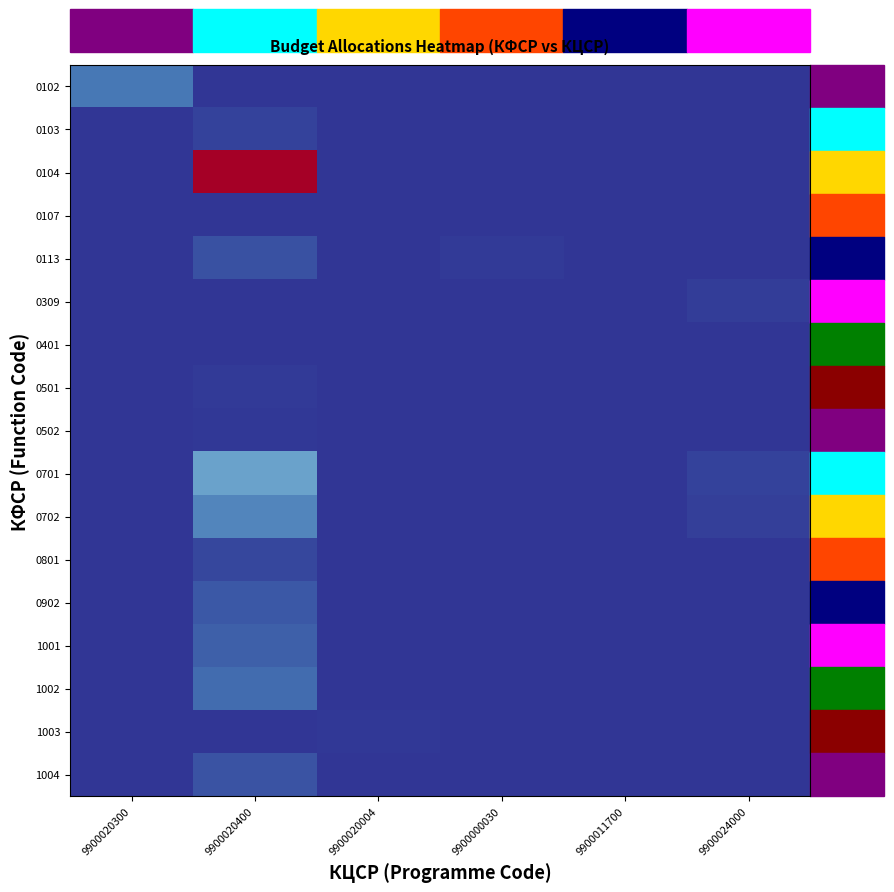

Reading right to left, transcribe all the data shown in this chart.

0102: 9900024000=0.0	9900011700=0.0	9900000030=0.0	9900020004=0.0	9900020400=0.0	9900020300=0.1
0103: 9900024000=0.0	9900011700=0.0	9900000030=0.0	9900020004=0.0	9900020400=0.0	9900020300=0.0
0104: 9900024000=0.0	9900011700=0.0	9900000030=0.0	9900020004=0.0	9900020400=1.0	9900020300=0.0
0107: 9900024000=0.0	9900011700=0.0	9900000030=0.0	9900020004=0.0	9900020400=0.0	9900020300=0.0
0113: 9900024000=0.0	9900011700=0.0	9900000030=0.0	9900020004=0.0	9900020400=0.0	9900020300=0.0
0309: 9900024000=0.0	9900011700=0.0	9900000030=0.0	9900020004=0.0	9900020400=0.0	9900020300=0.0
0401: 9900024000=0.0	9900011700=0.0	9900000030=0.0	9900020004=0.0	9900020400=0.0	9900020300=0.0
0501: 9900024000=0.0	9900011700=0.0	9900000030=0.0	9900020004=0.0	9900020400=0.0	9900020300=0.0
0502: 9900024000=0.0	9900011700=0.0	9900000030=0.0	9900020004=0.0	9900020400=0.0	9900020300=0.0
0701: 9900024000=0.0	9900011700=0.0	9900000030=0.0	9900020004=0.0	9900020400=0.2	9900020300=0.0
0702: 9900024000=0.0	9900011700=0.0	9900000030=0.0	9900020004=0.0	9900020400=0.1	9900020300=0.0
0801: 9900024000=0.0	9900011700=0.0	9900000030=0.0	9900020004=0.0	9900020400=0.0	9900020300=0.0
0902: 9900024000=0.0	9900011700=0.0	9900000030=0.0	9900020004=0.0	9900020400=0.1	9900020300=0.0
1001: 9900024000=0.0	9900011700=0.0	9900000030=0.0	9900020004=0.0	9900020400=0.1	9900020300=0.0
1002: 9900024000=0.0	9900011700=0.0	9900000030=0.0	9900020004=0.0	9900020400=0.1	9900020300=0.0
1003: 9900024000=0.0	9900011700=0.0	9900000030=0.0	9900020004=0.0	9900020400=0.0	9900020300=0.0
1004: 9900024000=0.0	9900011700=0.0	9900000030=0.0	9900020004=0.0	9900020400=0.0	9900020300=0.0